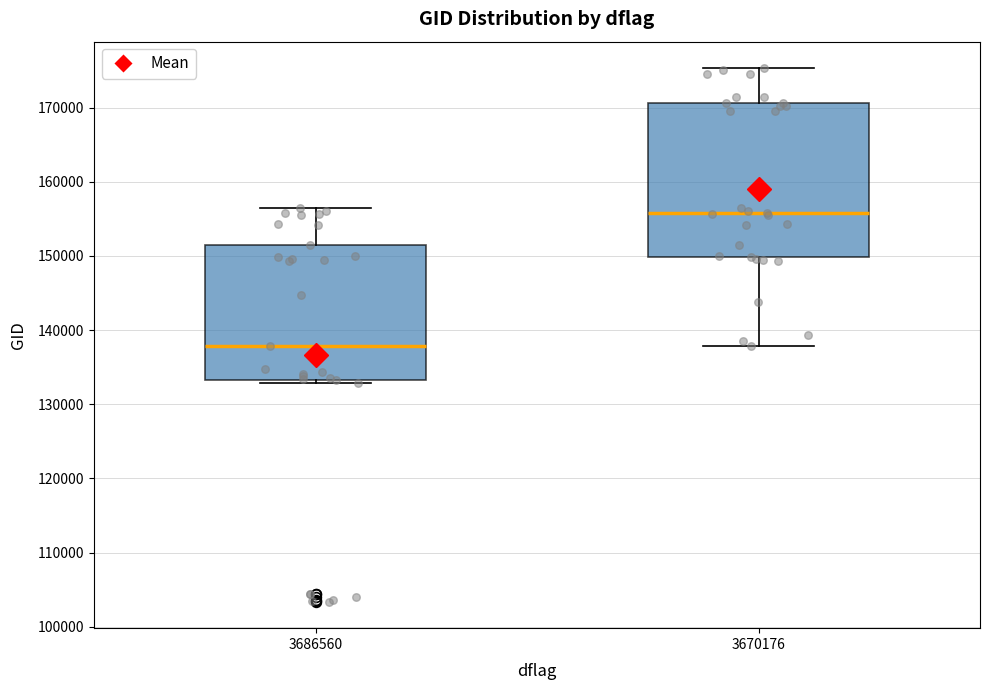

Comparing the boxes themselves (not the whiskers), which one is the tallest?

3670176